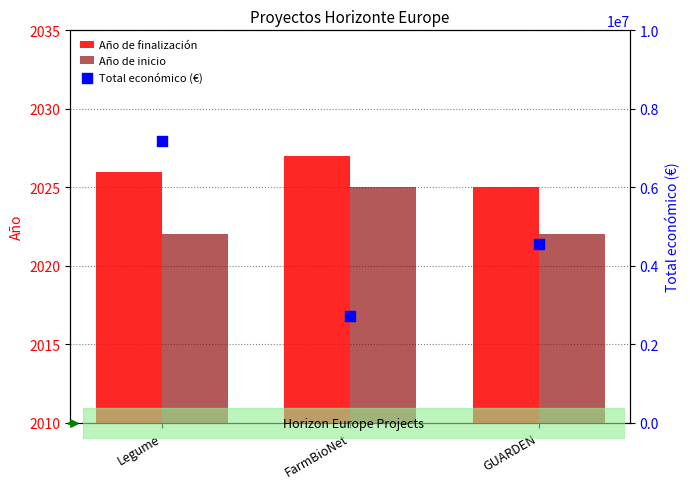

At how many categories does at least one series exceed 3097570?

2